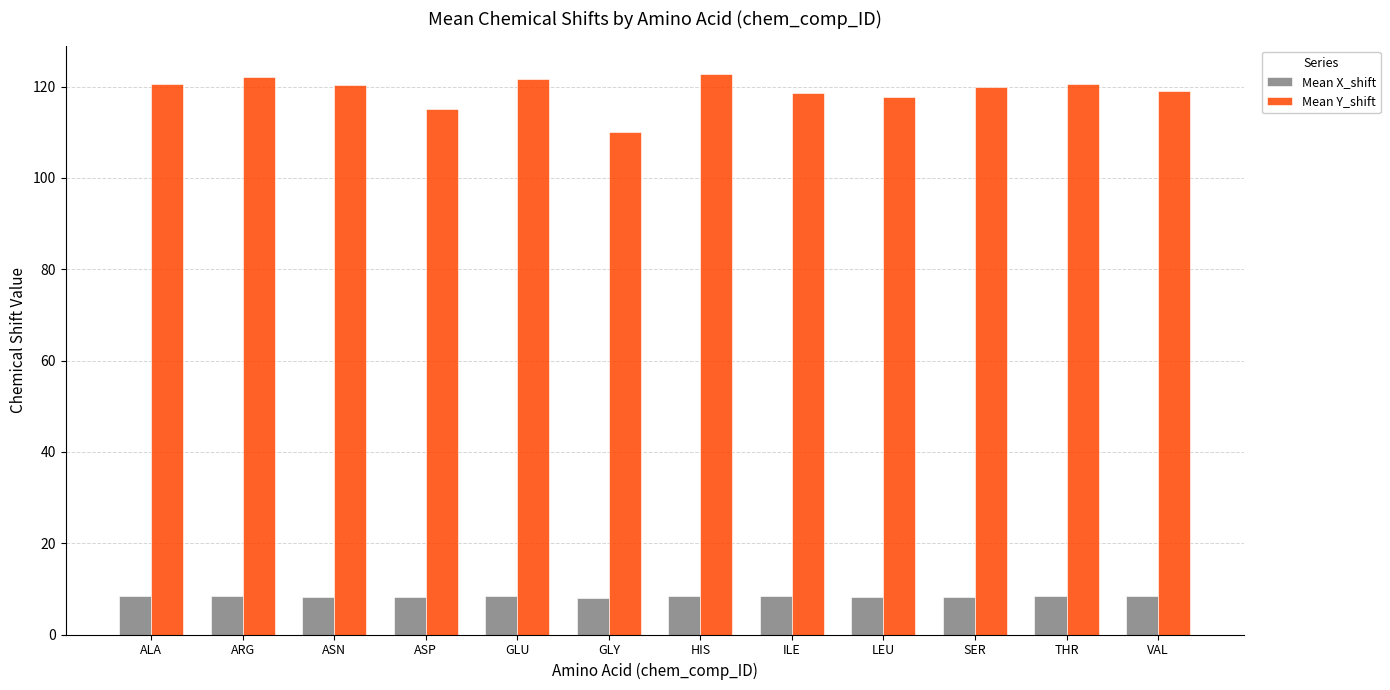

How many Mean X_shift values are between 8 and 9?

11